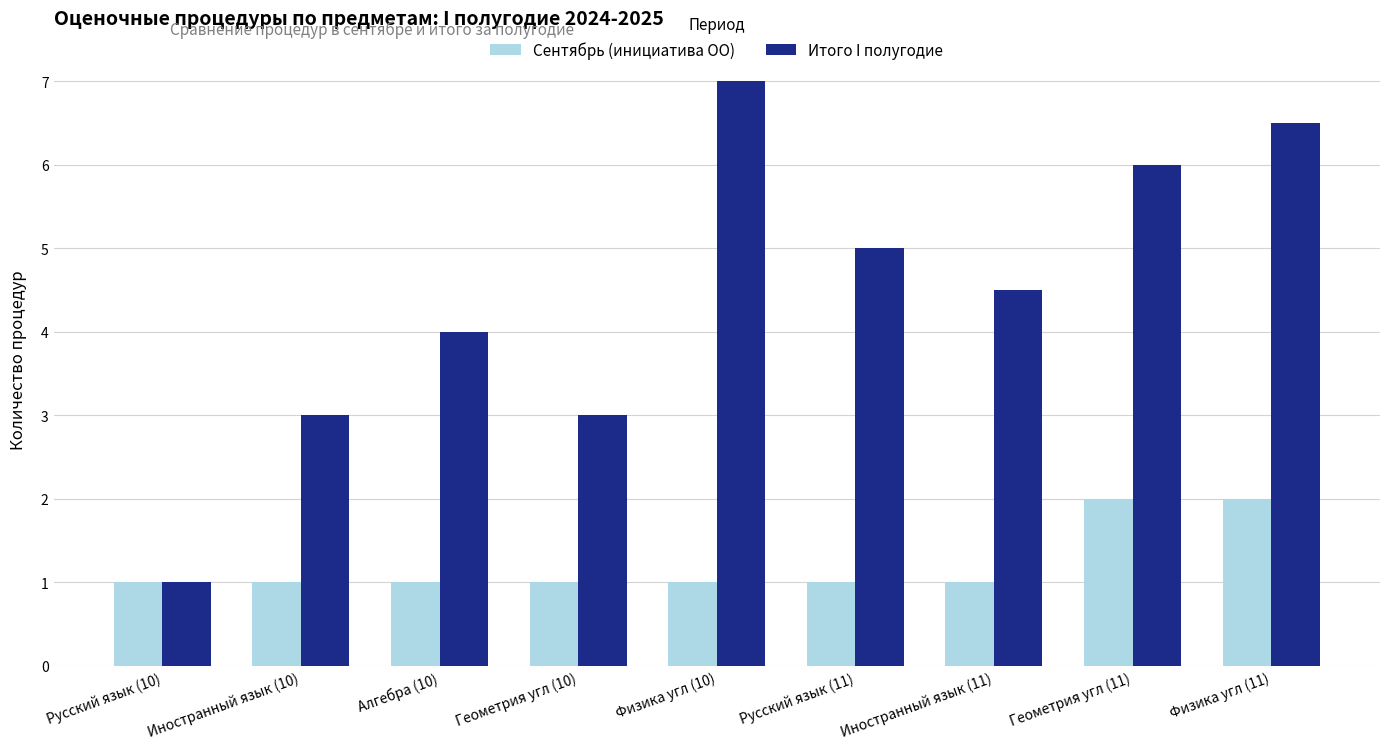

Which label corresponds to the largest value in the chart?

Физика угл (10)